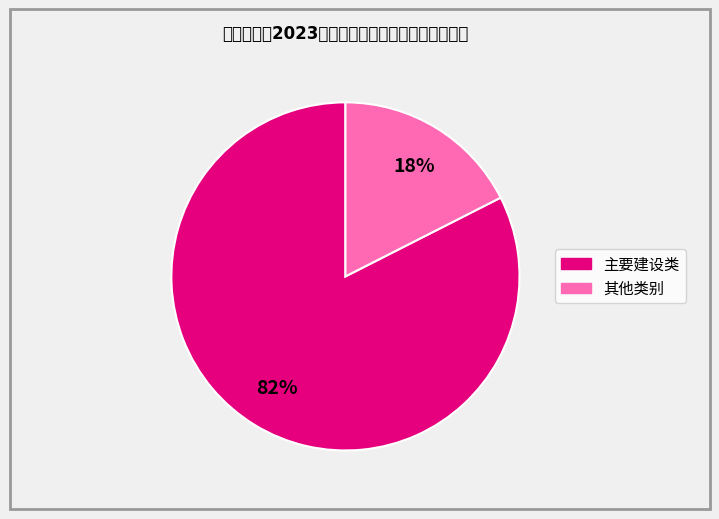

To the nearest percent, what is the average slice percentage?

50%